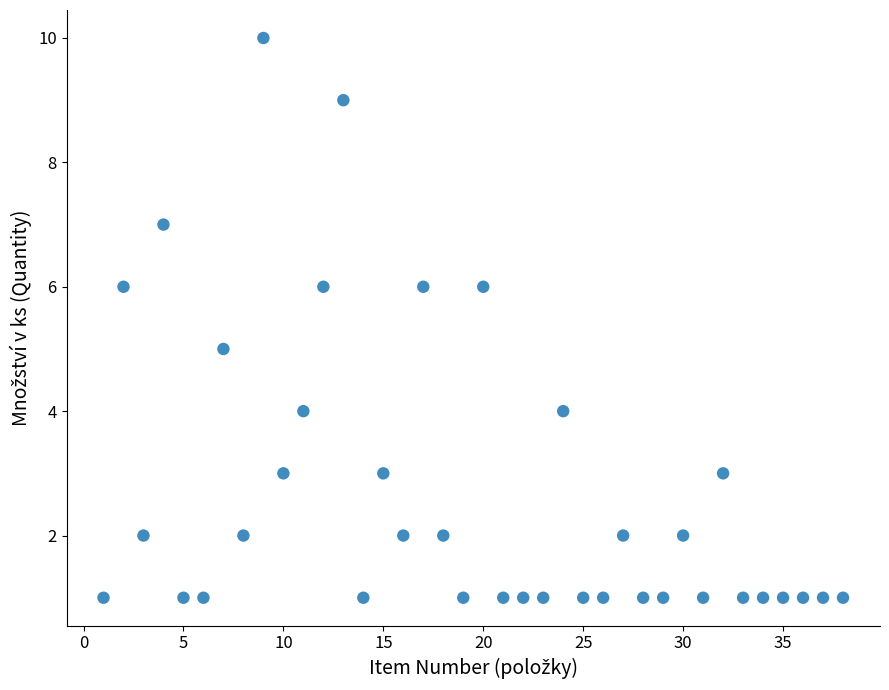

What is the range of X values (max minus min)?

37